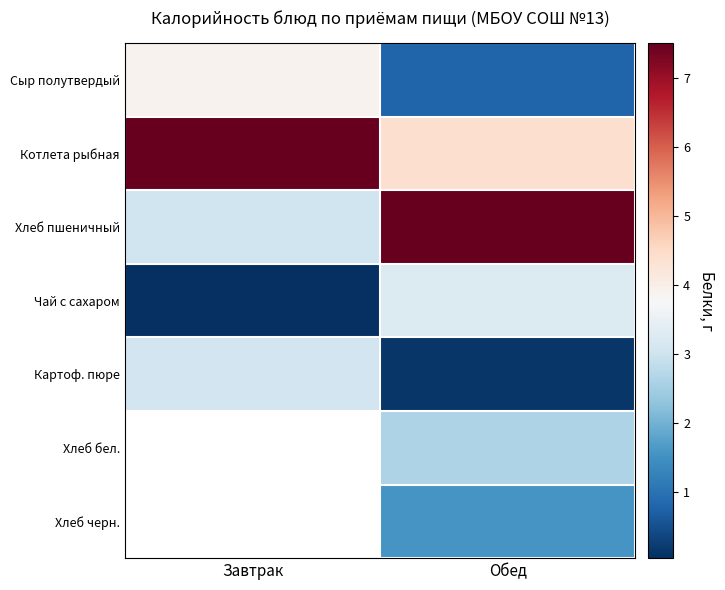

What is the sum of all Котлета рыбная values?

11.9